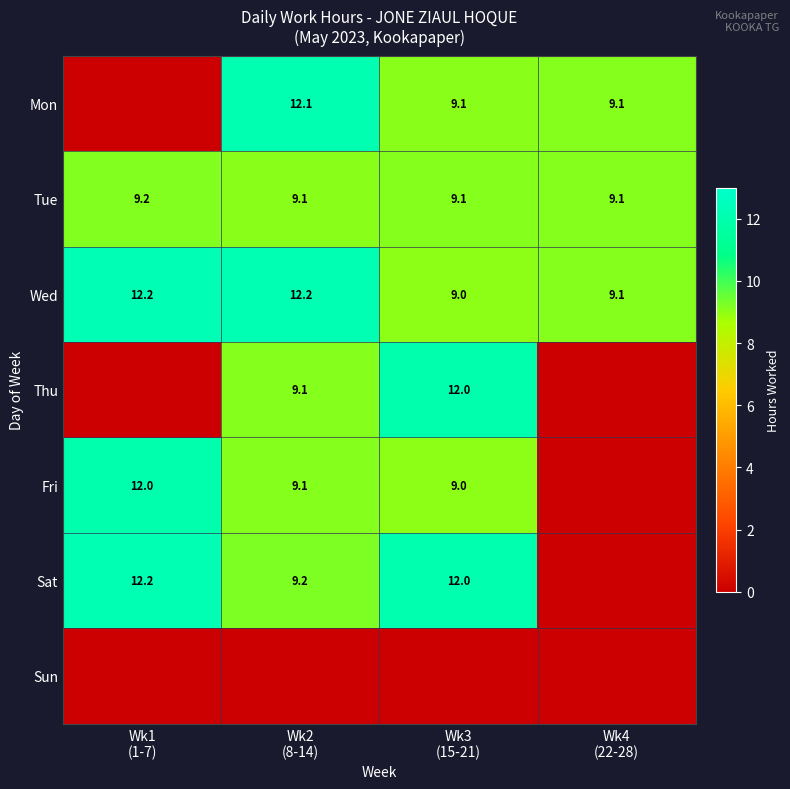

What is the maximum value for Wed?

12.2